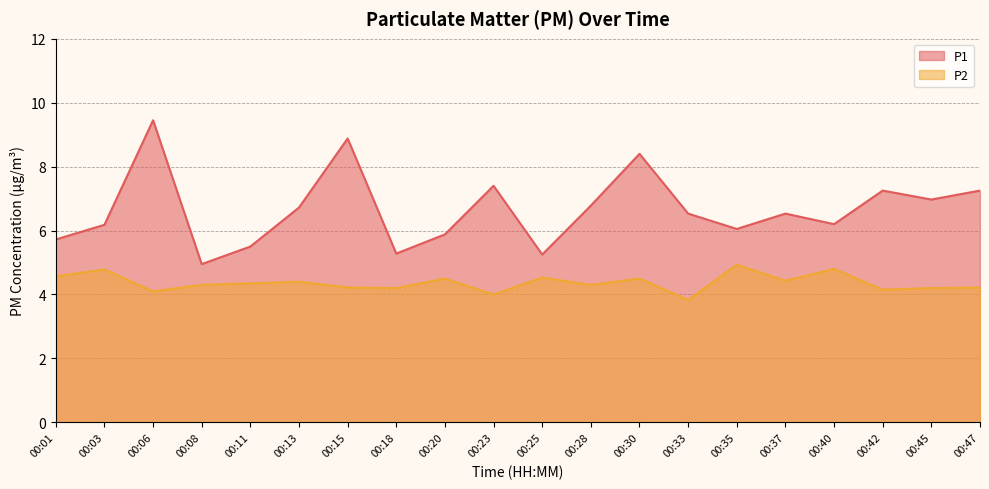

What is the difference between the P1 values at 00:45 and 00:20?

1.1